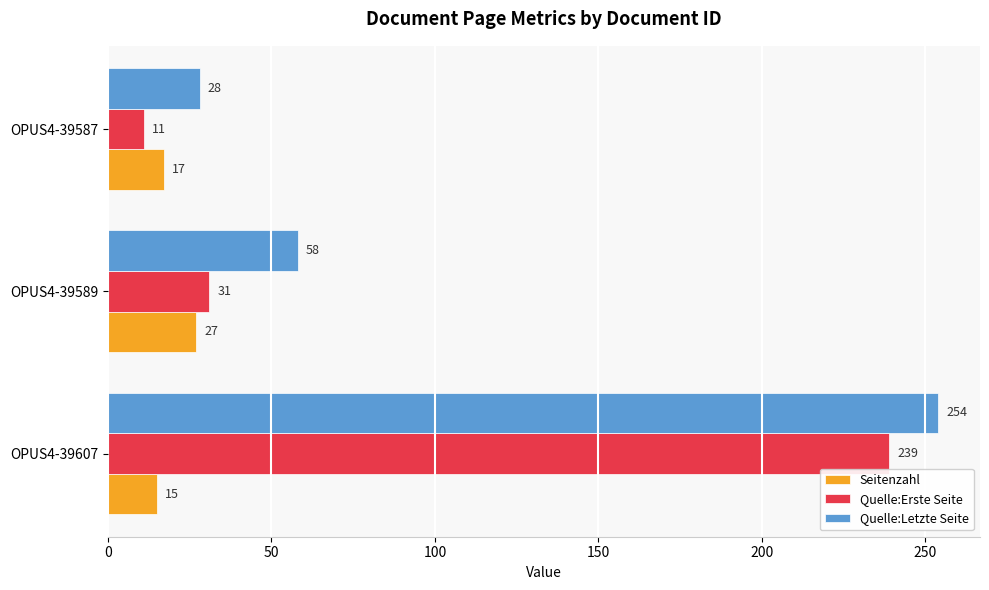

How many Seitenzahl values are between 15 and 27?

3